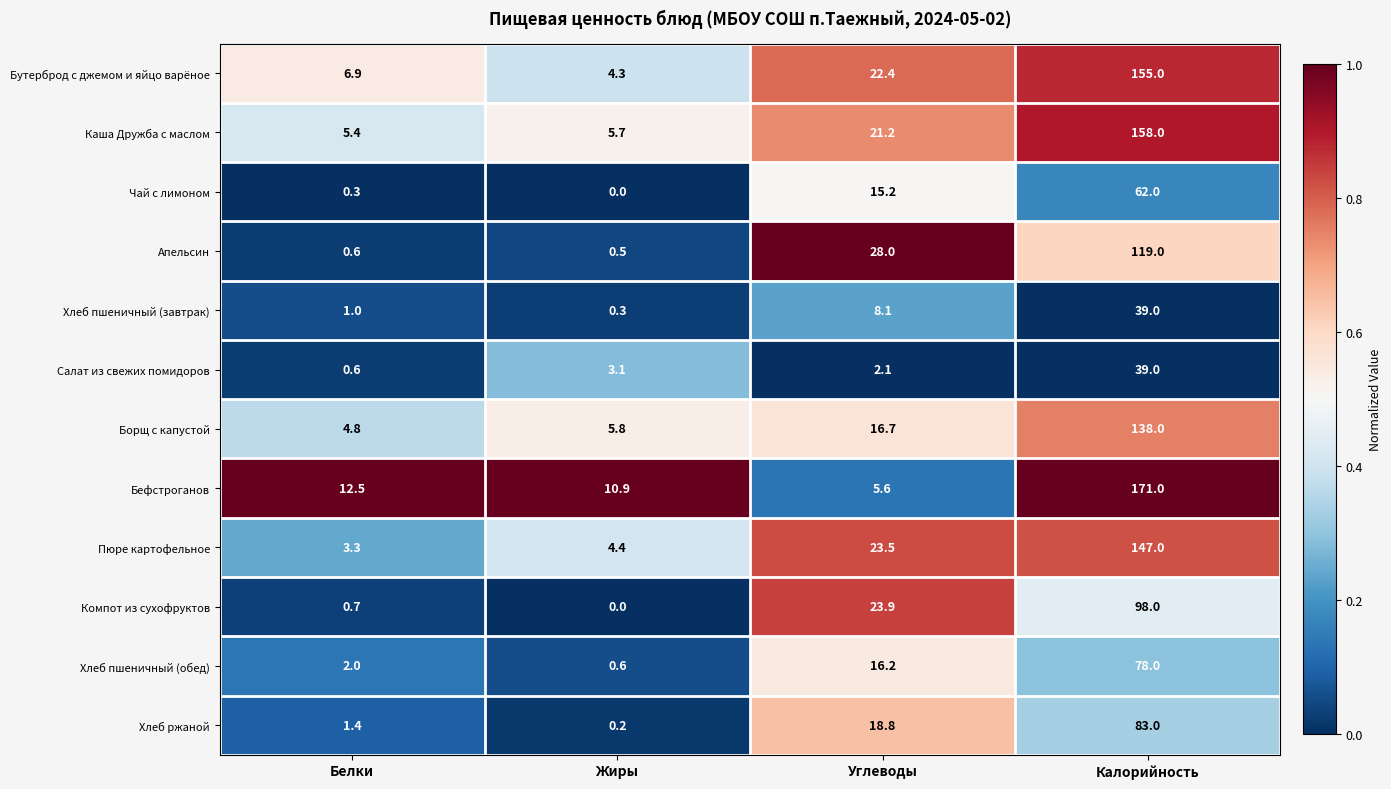

What is the difference between the maximum and second lowest values in the Пюре картофельное series?

142.6